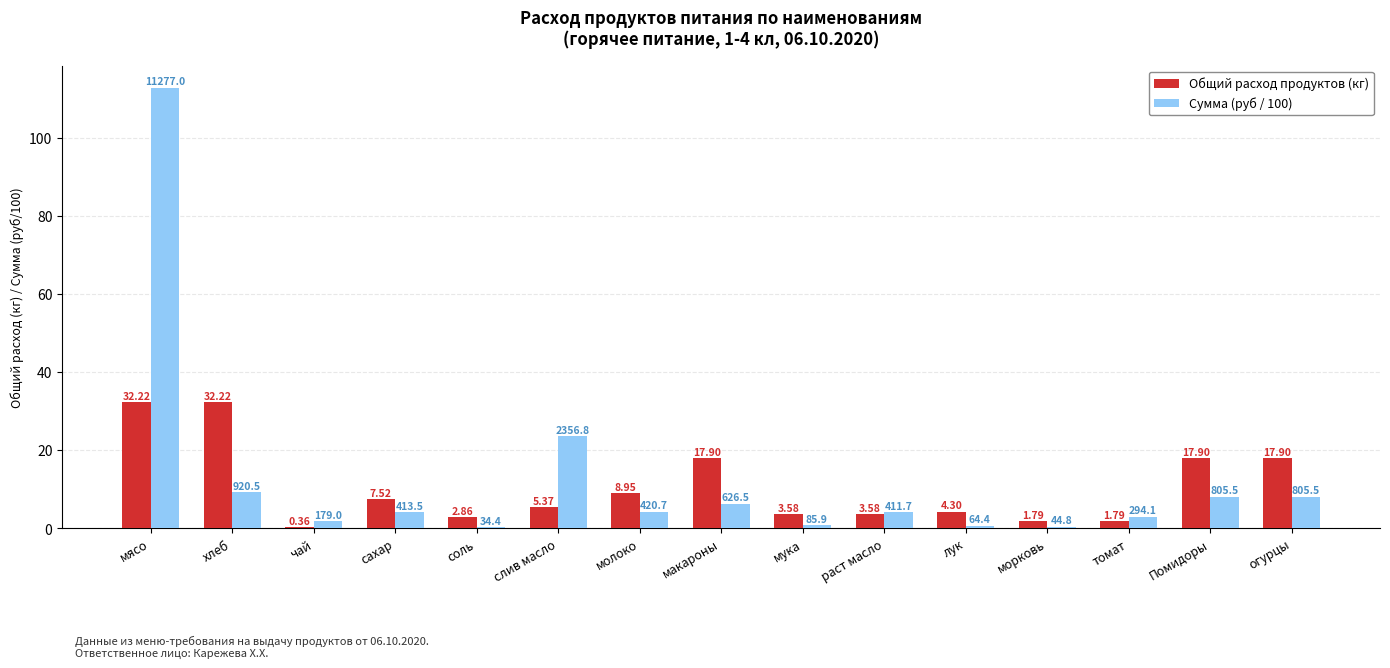

Does the chart contain stacked bars?

No